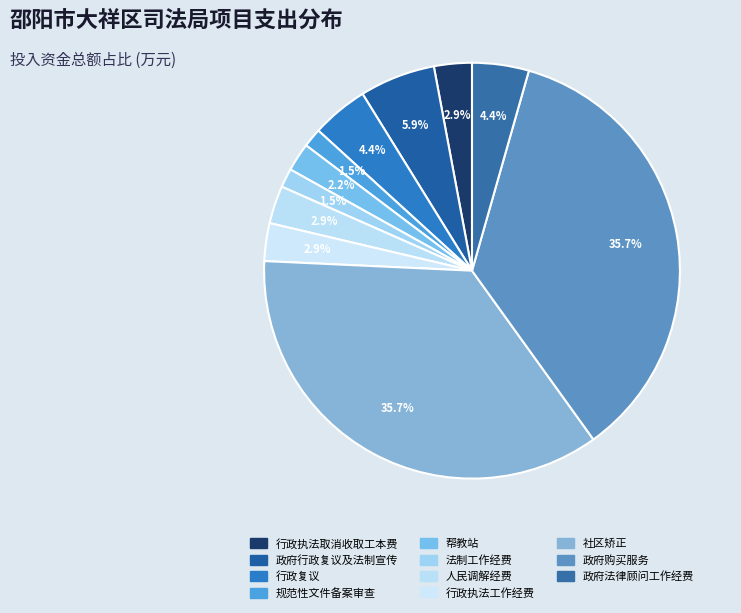

Which category has the smallest portion of the pie?

规范性文件备案审查